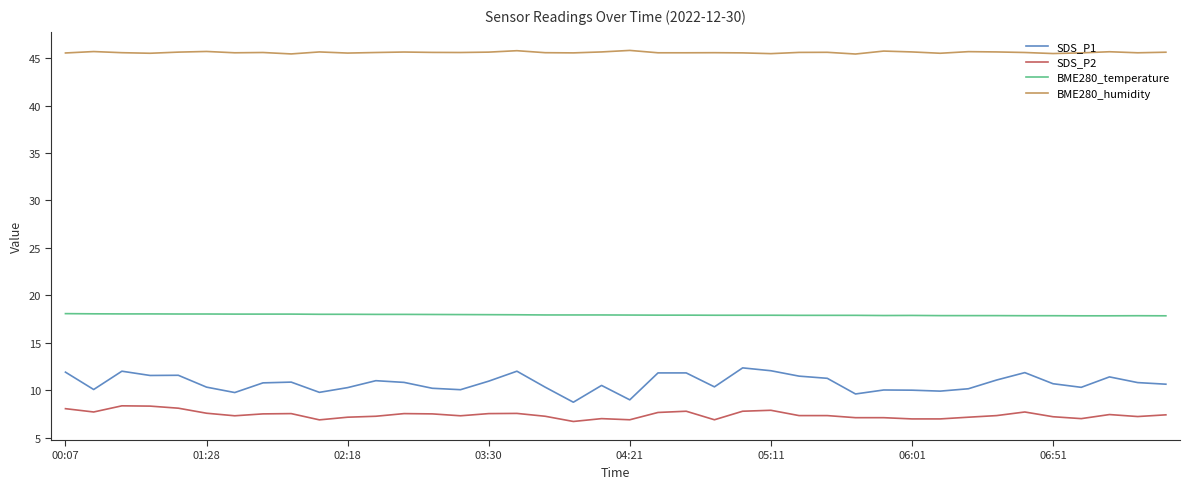

Rank the series by their maximum value, from lowest to highest.

SDS_P2, SDS_P1, BME280_temperature, BME280_humidity